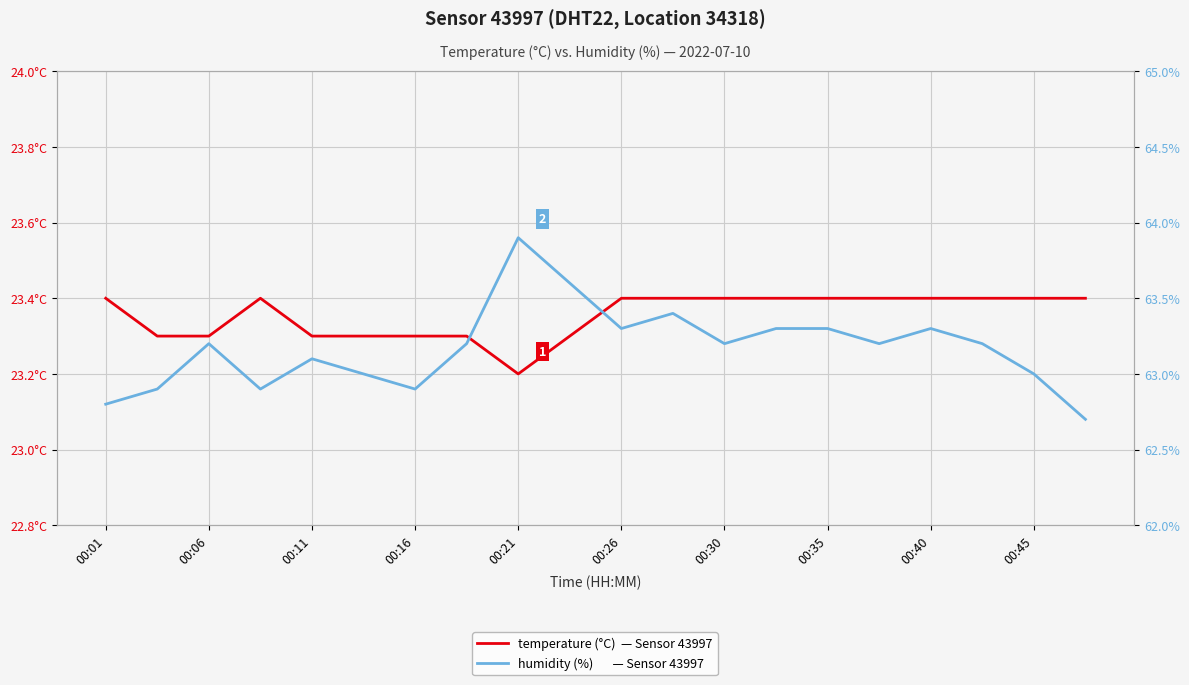

At how many categories does at least one series exceed 61?

20